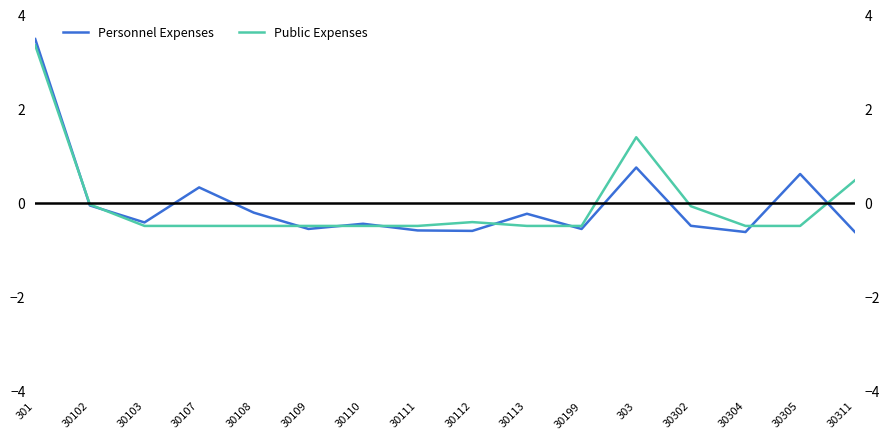

Which series has the largest range (max minus min)?

Personnel Expenses